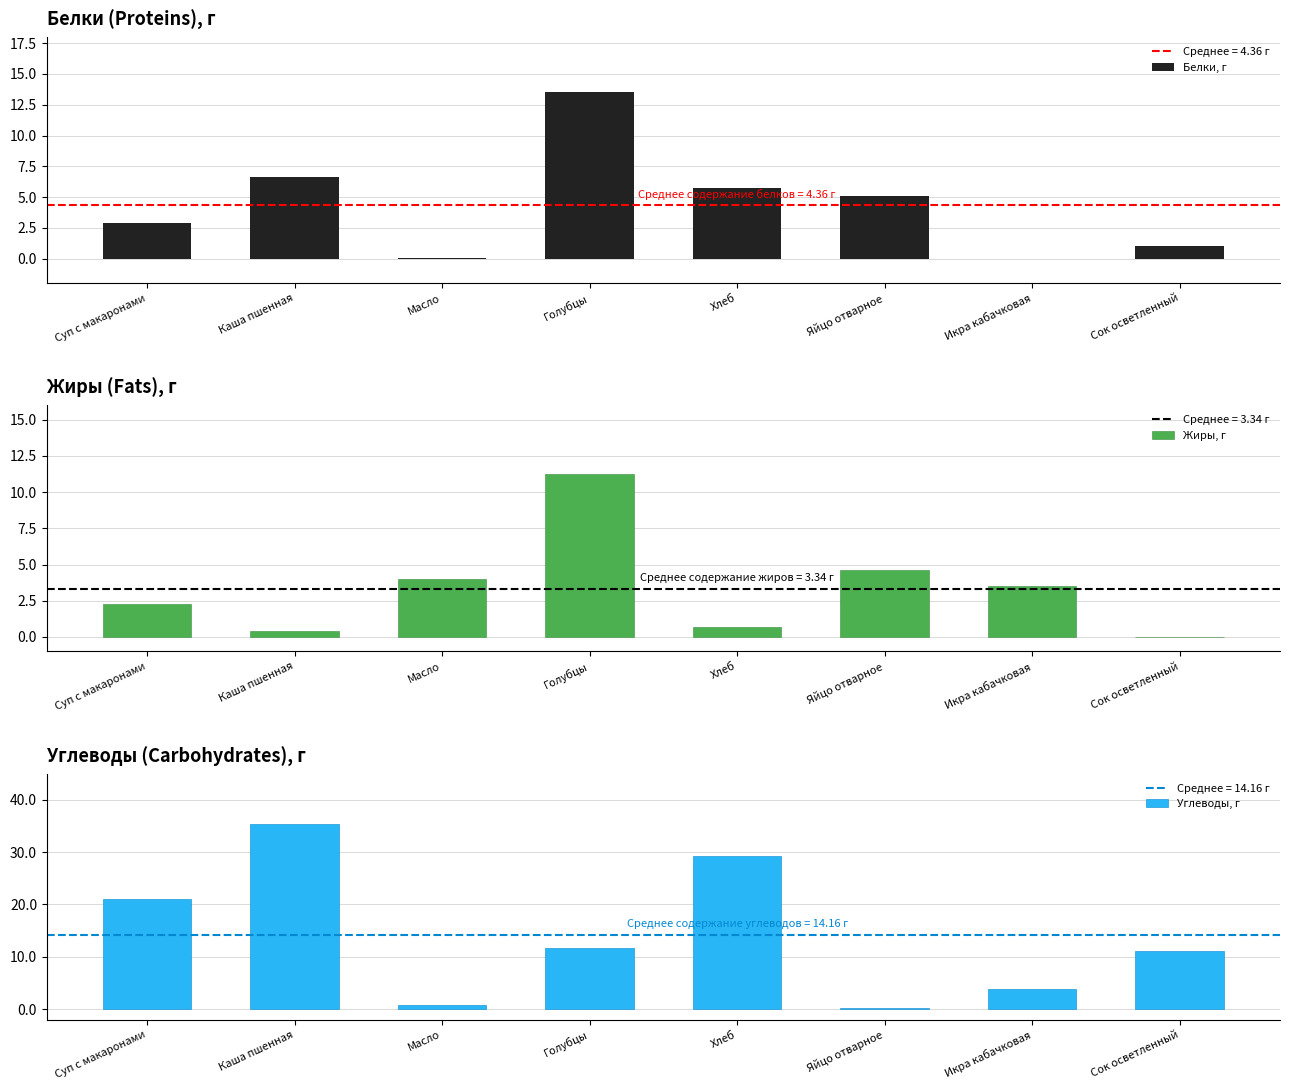

What is the approximate value of Углеводы, г at Масло?

0.8